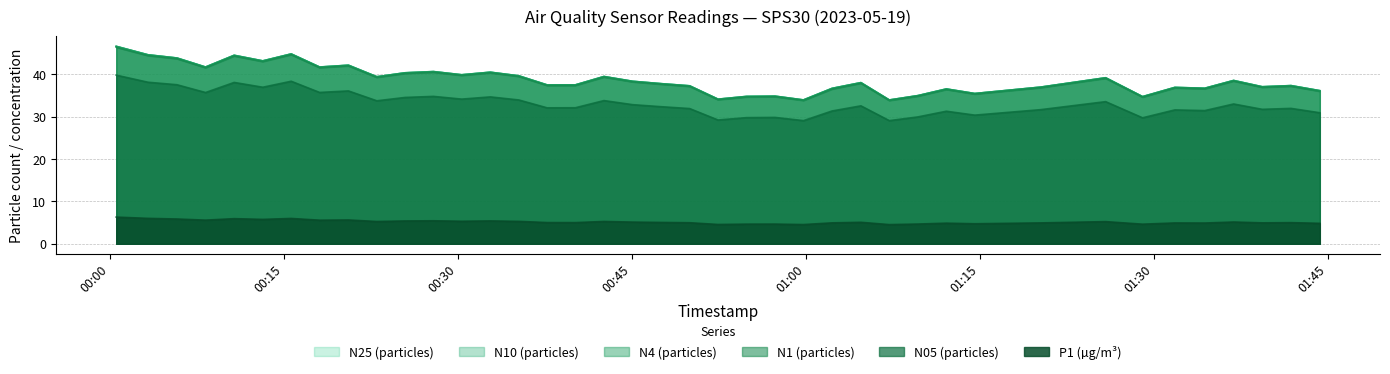

True or false: N05 (particles) and P1 (µg/m³) intersect in this chart.

False